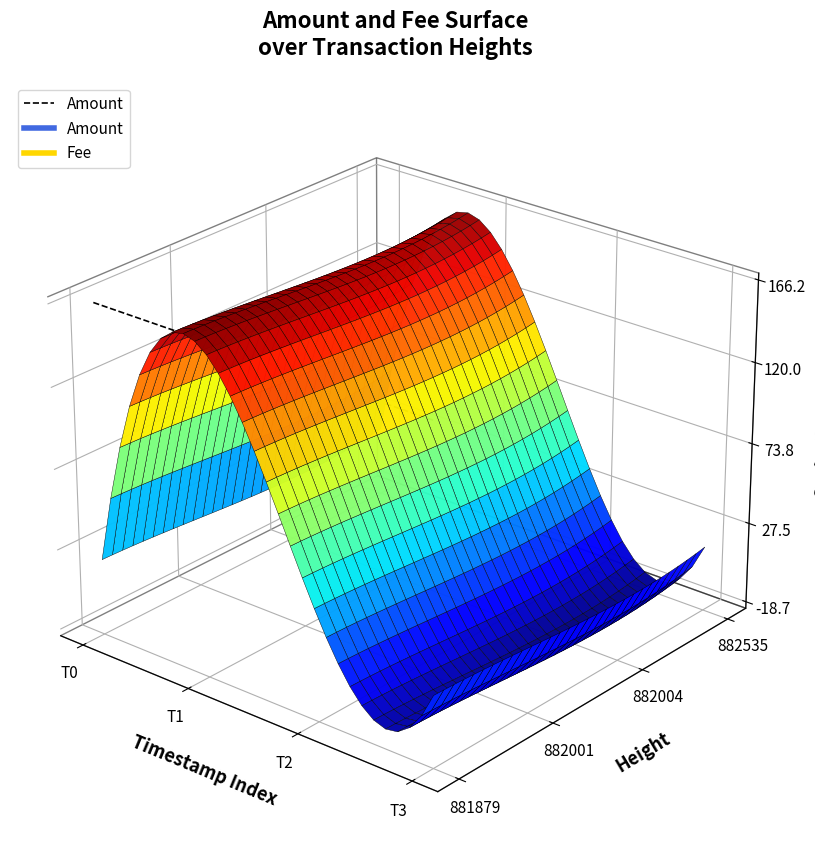

The value at T0 is 0.0. True or false?

False